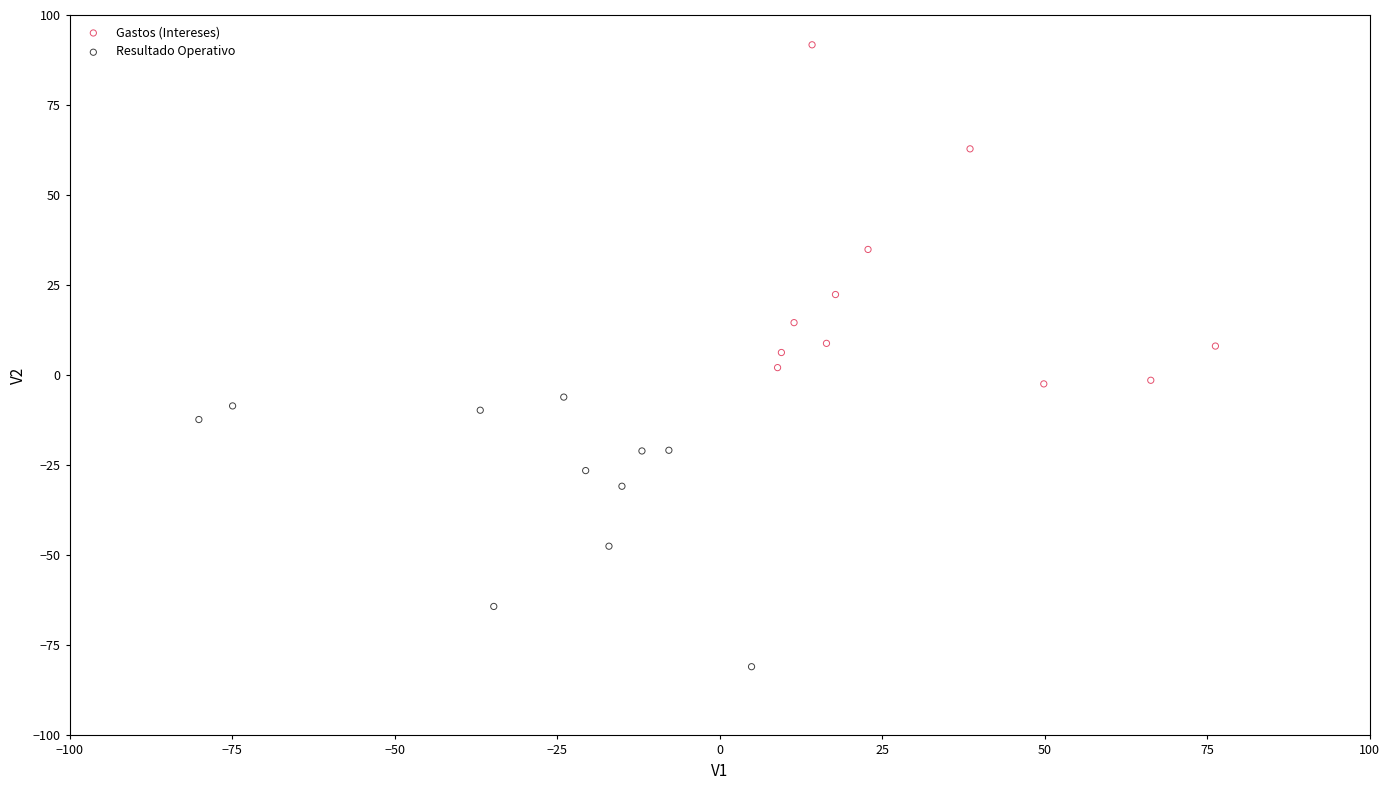

Which series has the largest Y range (max minus min)?

Gastos (Intereses)